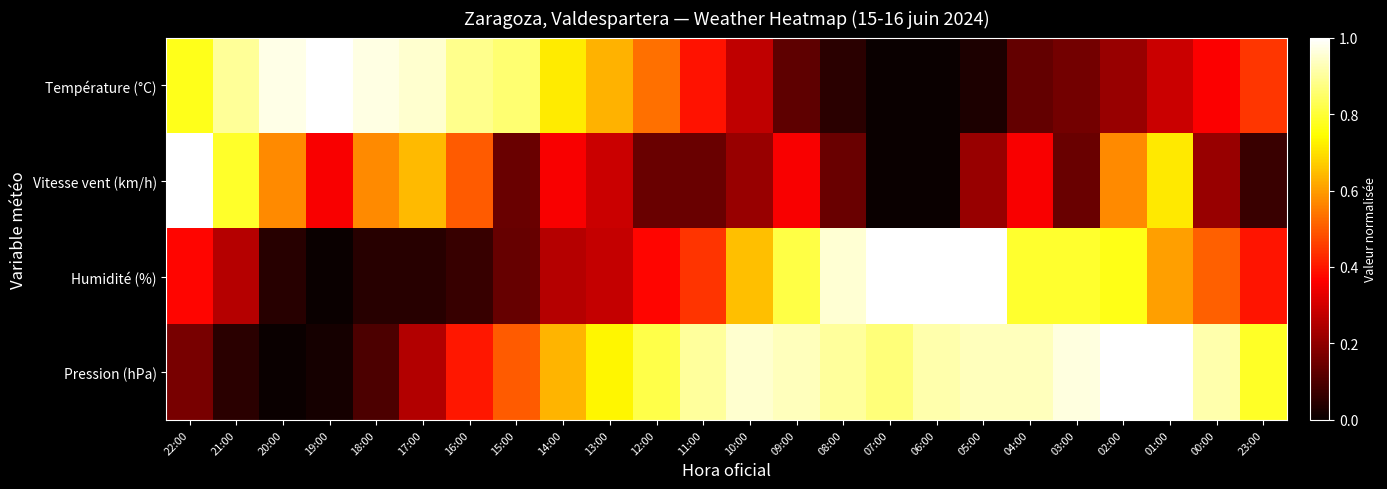

Which label corresponds to the smallest value in the chart?

07:00